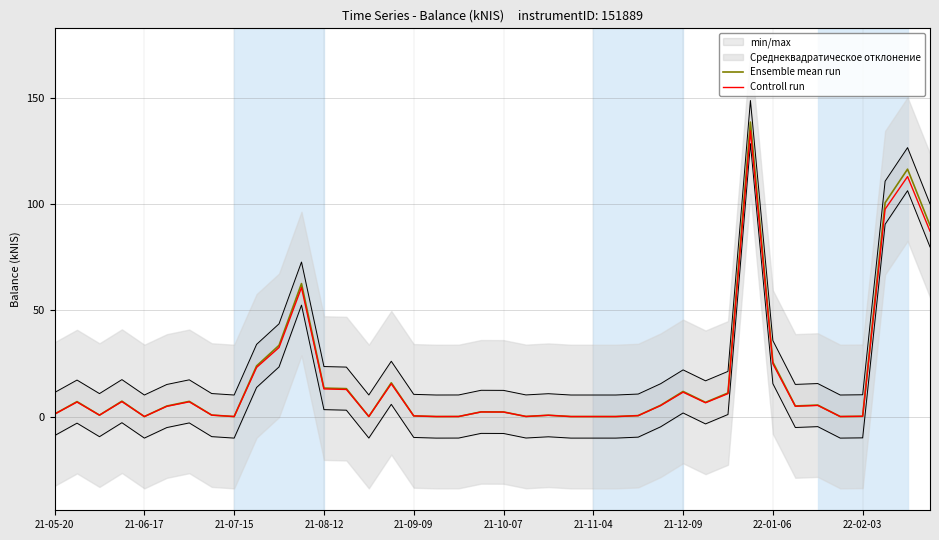

True or false: Controll run has a value of 0.0 at 18.

True